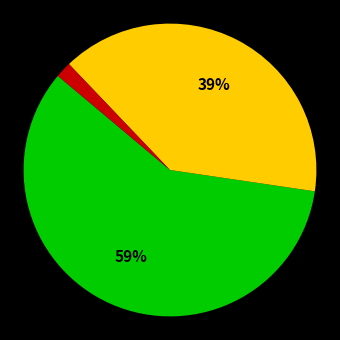

To the nearest percent, what is the average slice percentage?

33%